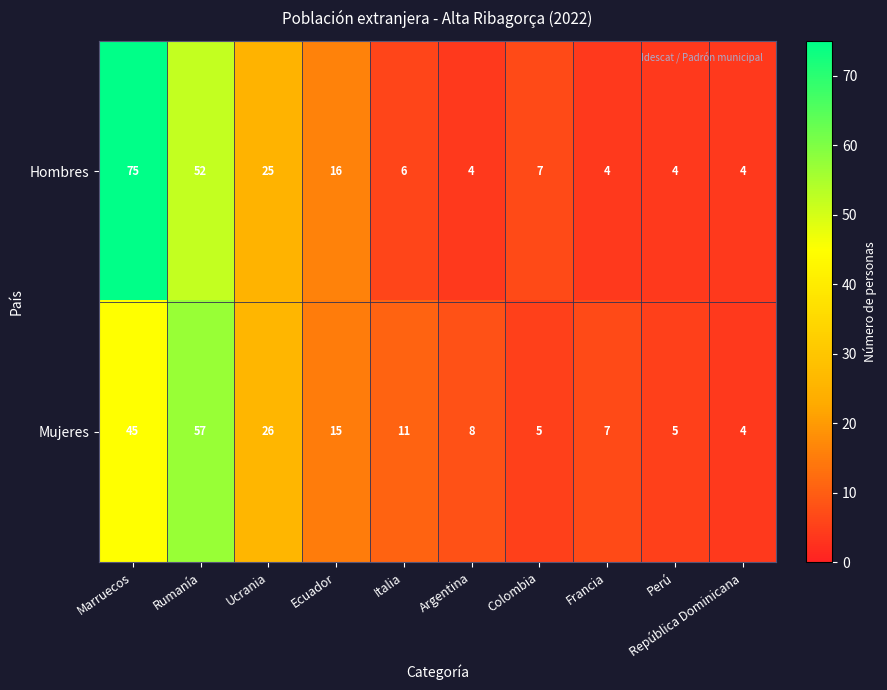

What is the minimum value for Hombres?

4